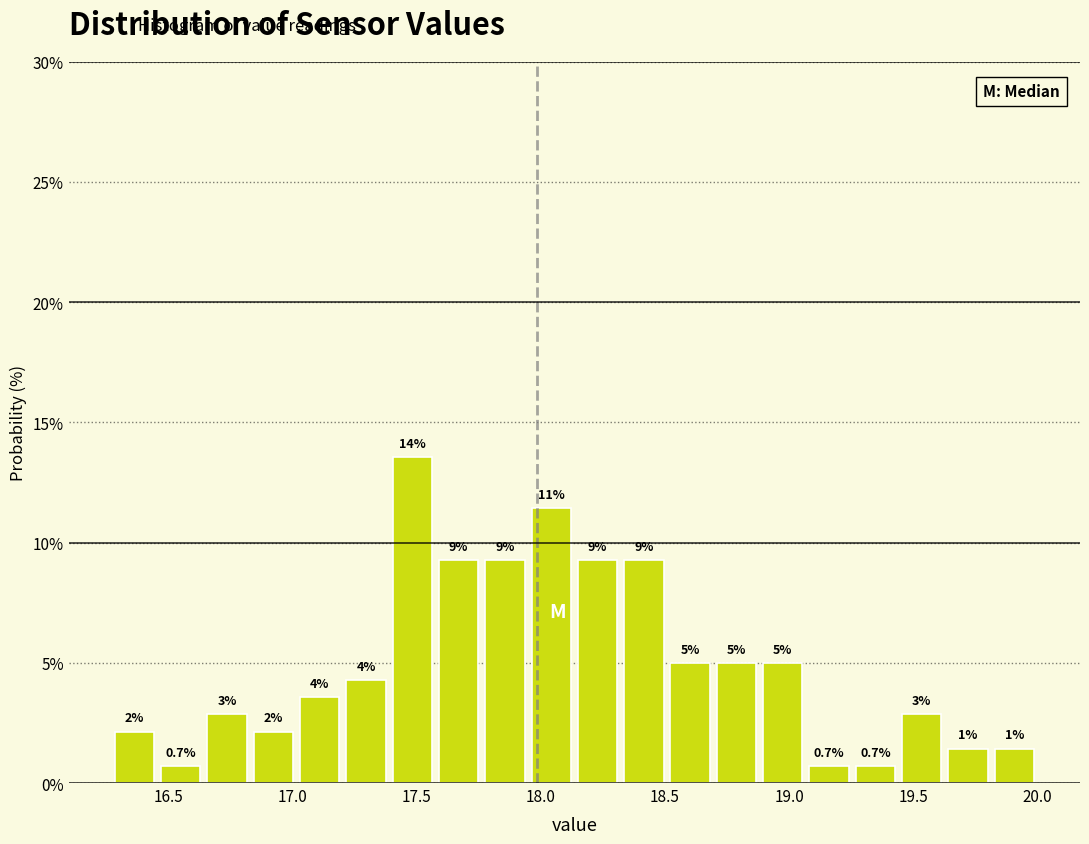

Read against the x-axis, roughly where is the centre of the tallest bar?

17.50